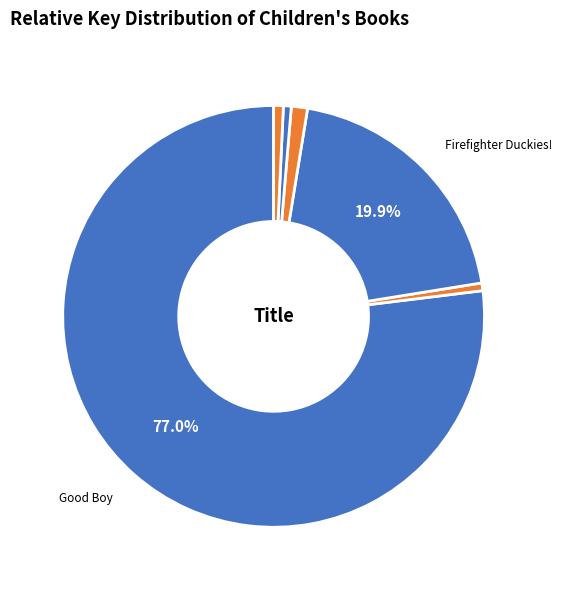

Which slice is the smallest?

Dooby Dooby Moo